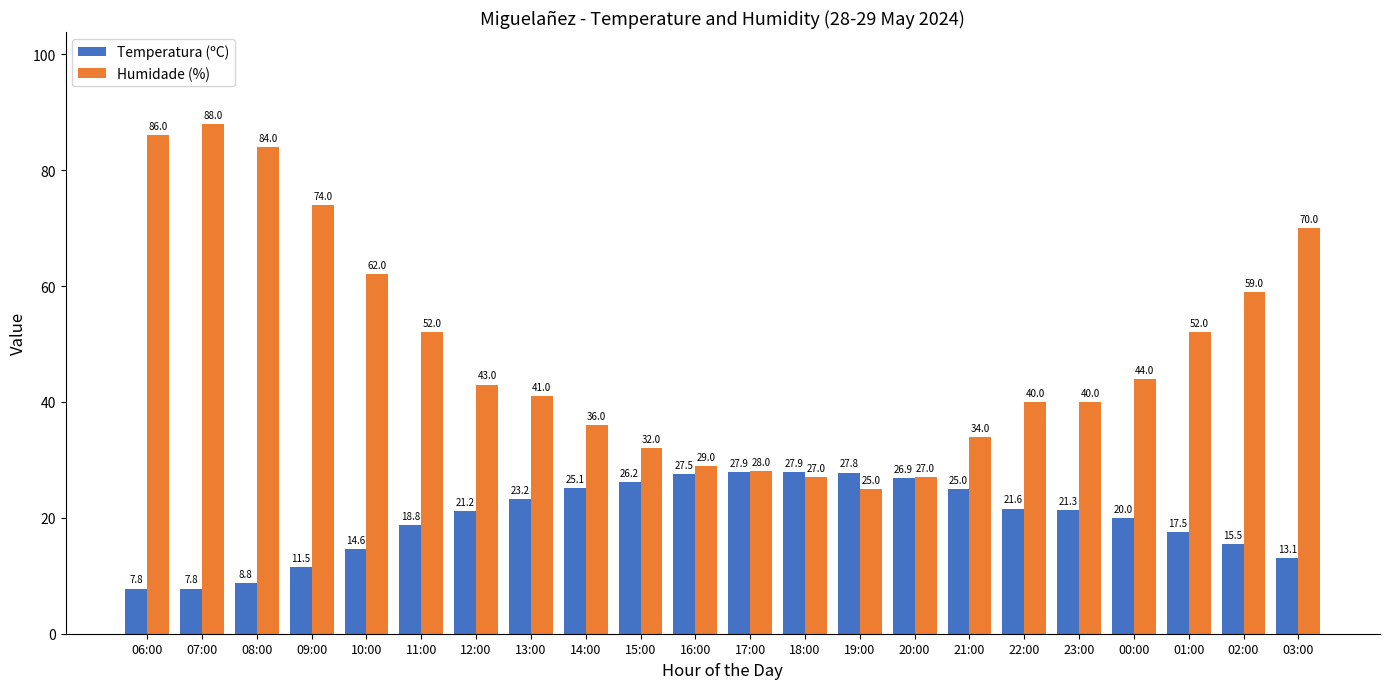

What is the label of the 11th bar from the right?

17:00